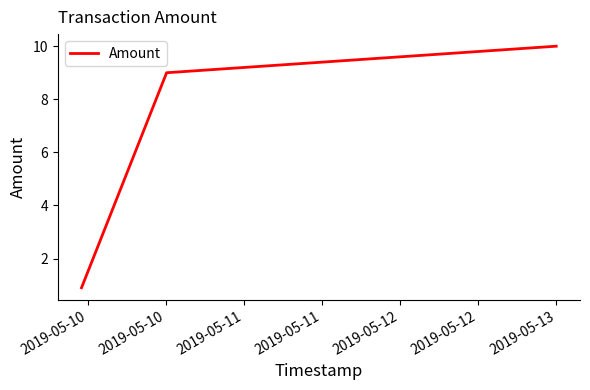

What is the minimum value shown in the chart?

0.9